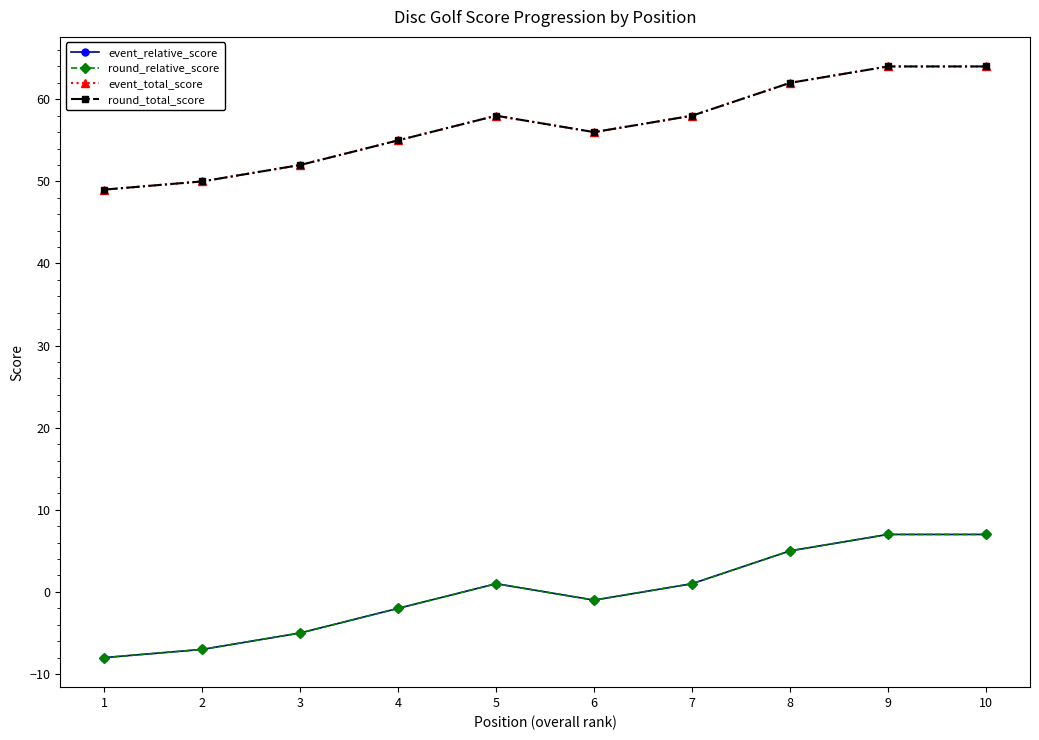

True or false: round_relative_score has a value of -1 at 4.

False